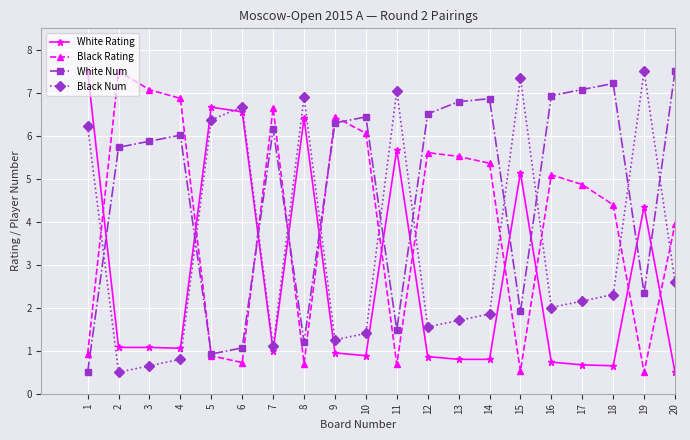

What is the difference between the highest and lowest values at 15?

6.8